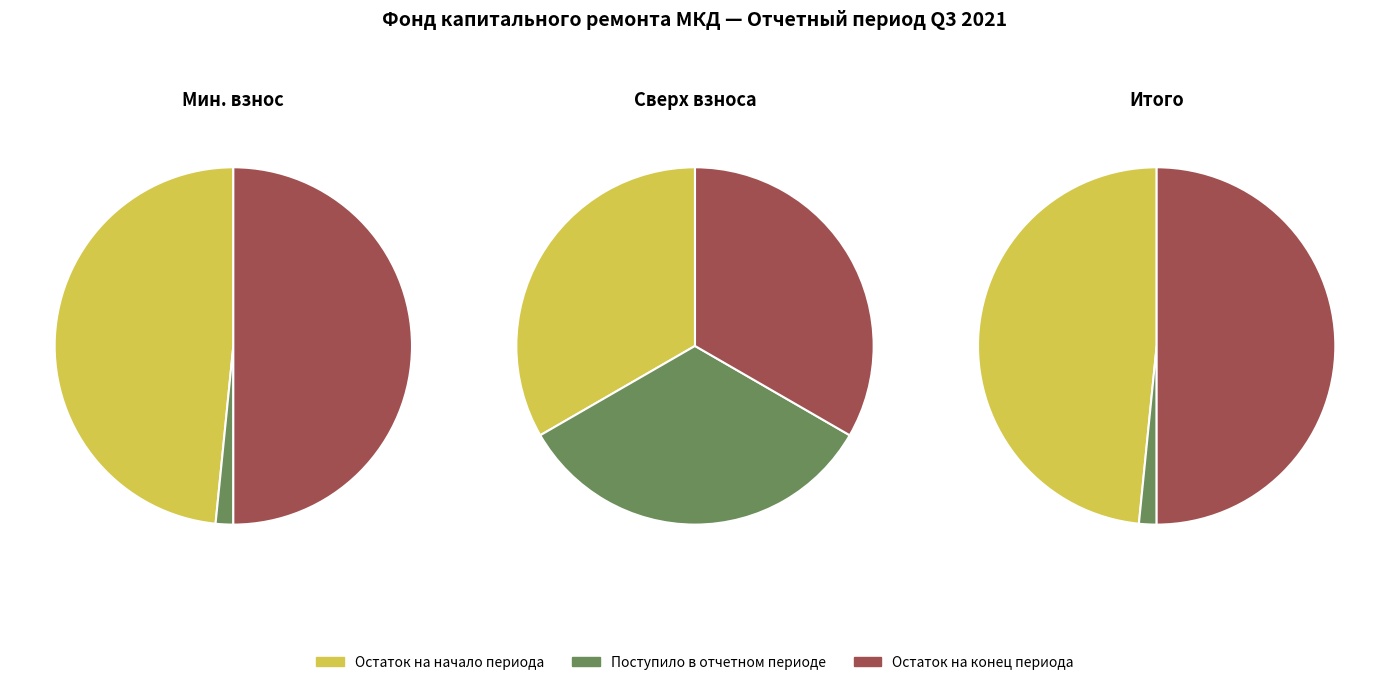

Does any single category account for the majority?

No